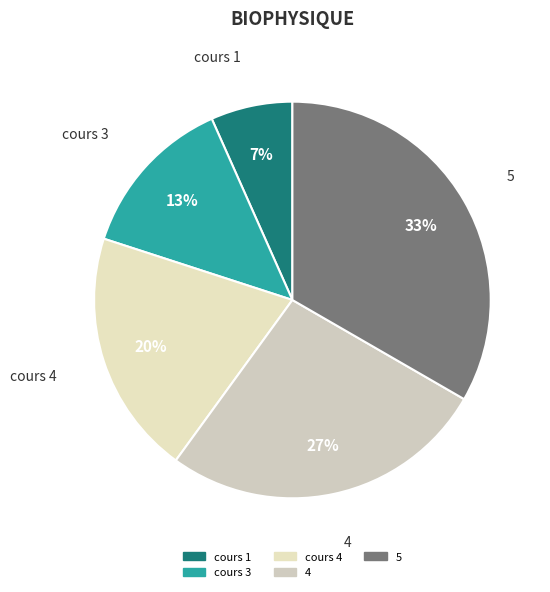

Combined, do cours 3 and 4 account for over 50%?

No